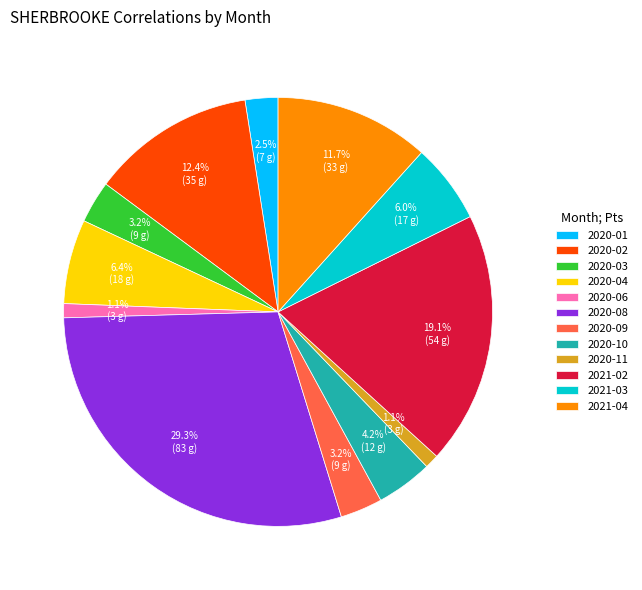

Is there a majority slice in this chart?

No